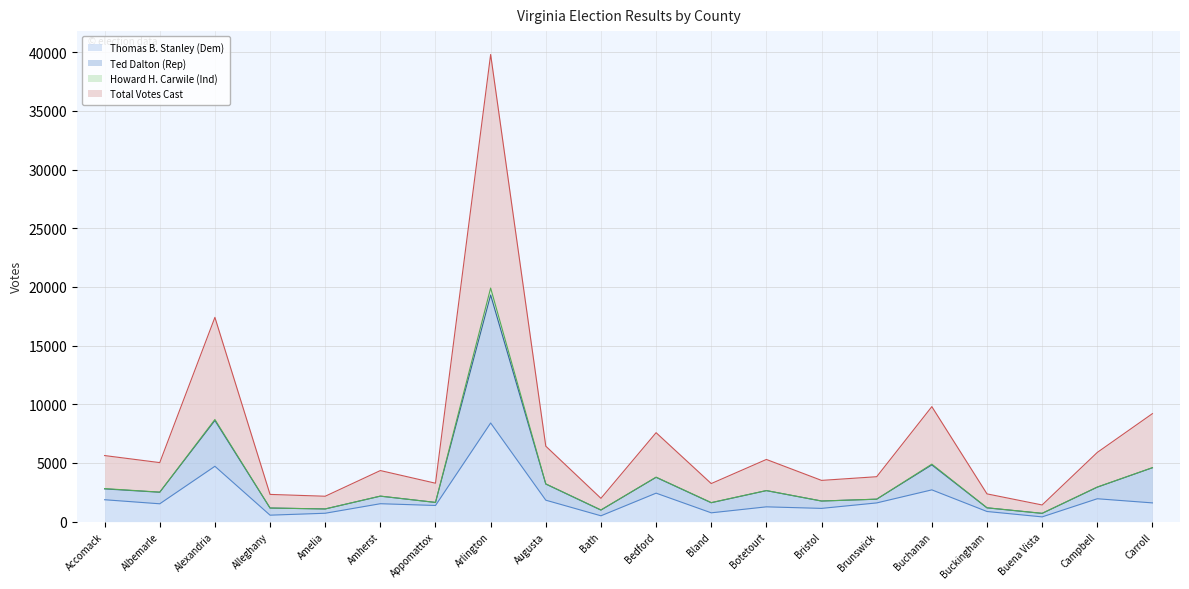

True or false: Ted Dalton (Rep) has a value of 1757 at Bristol.

True